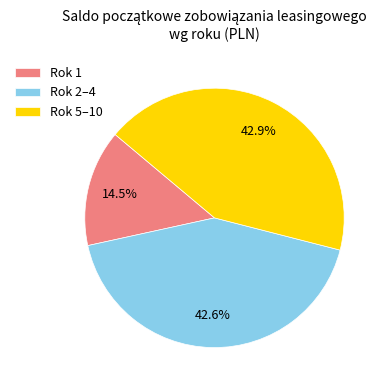

Is there a majority slice in this chart?

No